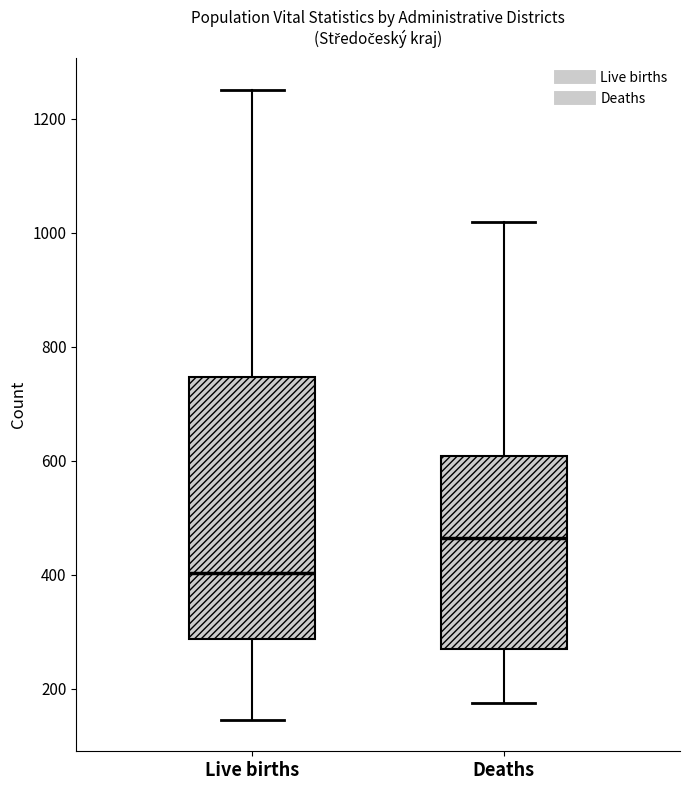

Reading left to right, read every box against the y-axis: the position of its median line, the range the box covers, and the ends of its whiskers. The values are not printed on the chart, so give them approximately, as read against the axis.

Live births: median 400, box 280 to 740, whiskers 140 to 1260
Deaths: median 460, box 260 to 600, whiskers 180 to 1020